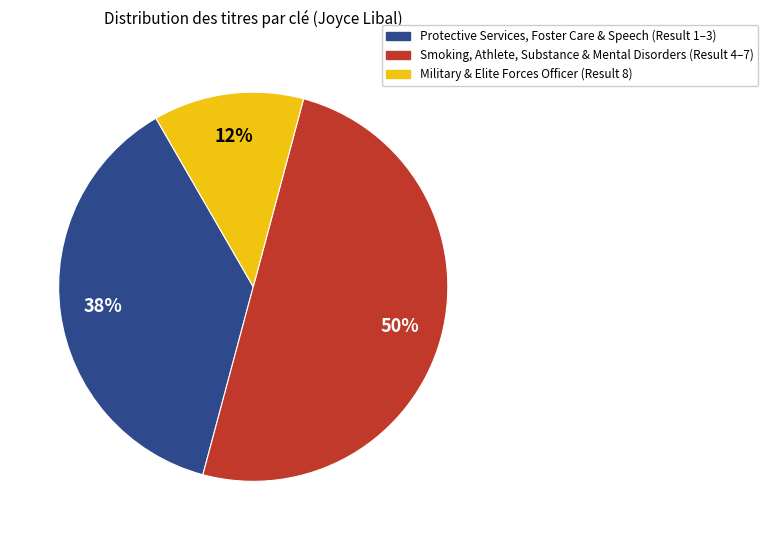

To the nearest percent, what is the average slice percentage?

33%